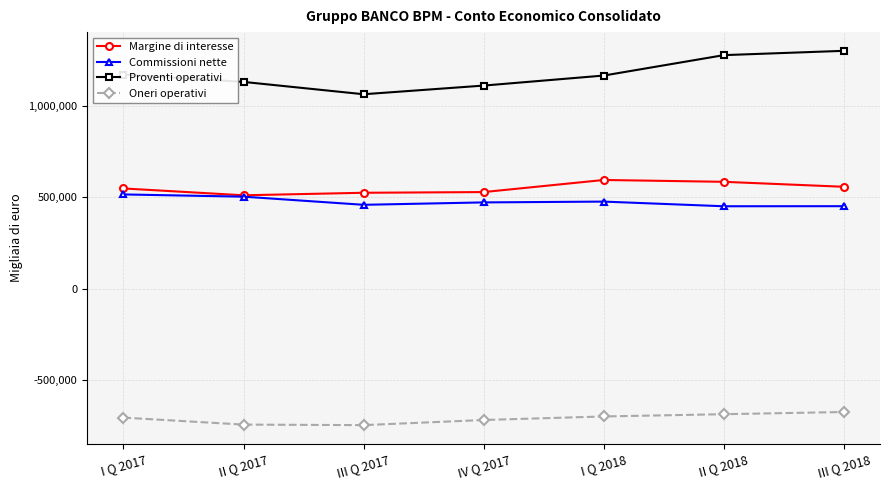

True or false: Proventi operativi has a value of 1535948 at I Q 2017.

False